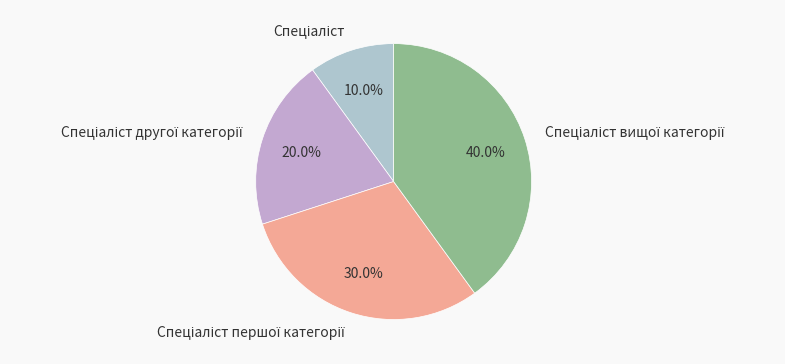

Does any single category account for the majority?

No